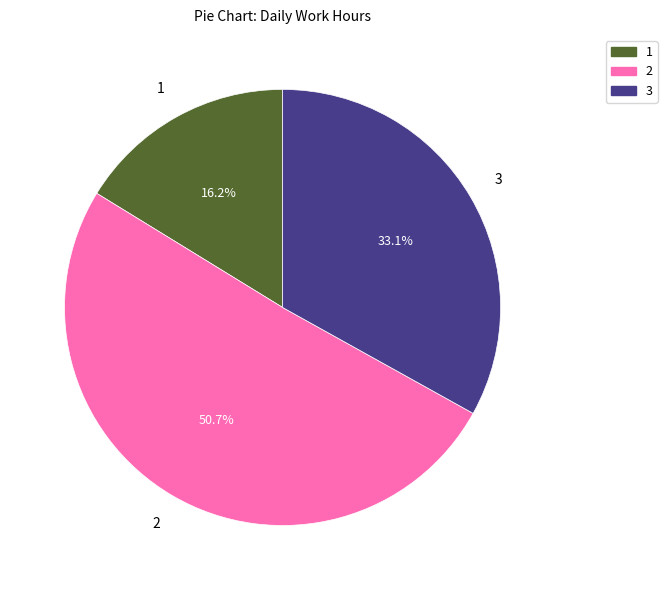

Is there any slice that represents more than half of the pie?

Yes